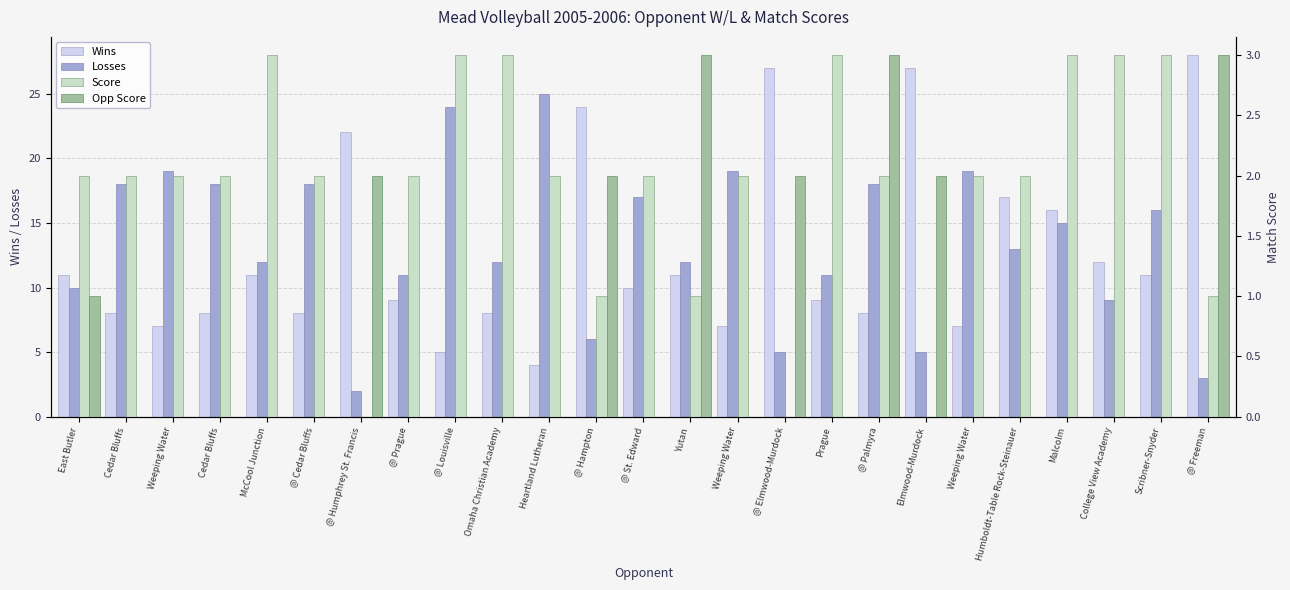

Is it true that Opp Score equals 0 at Heartland Lutheran?

True